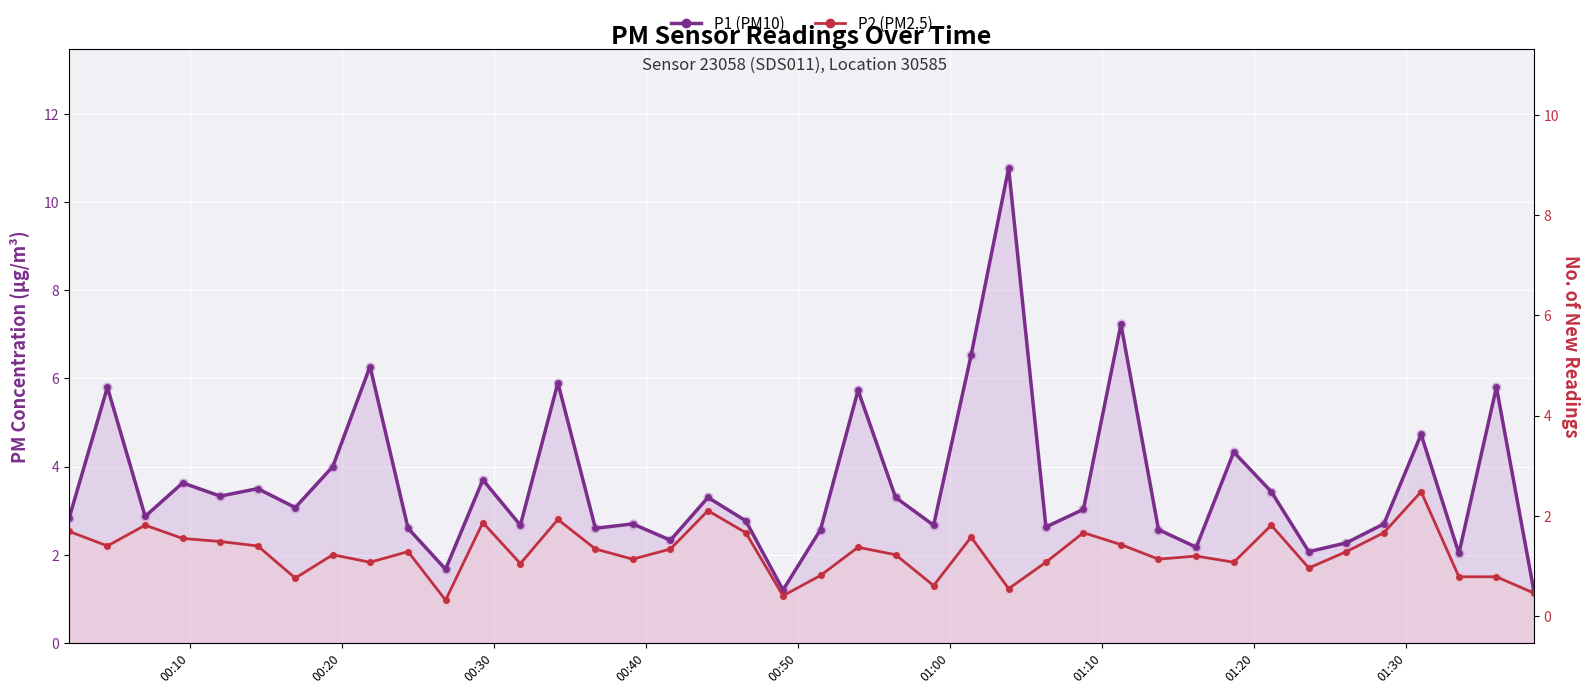

What are all the series names shown in the legend?

P1 (PM10), P2 (PM2.5)